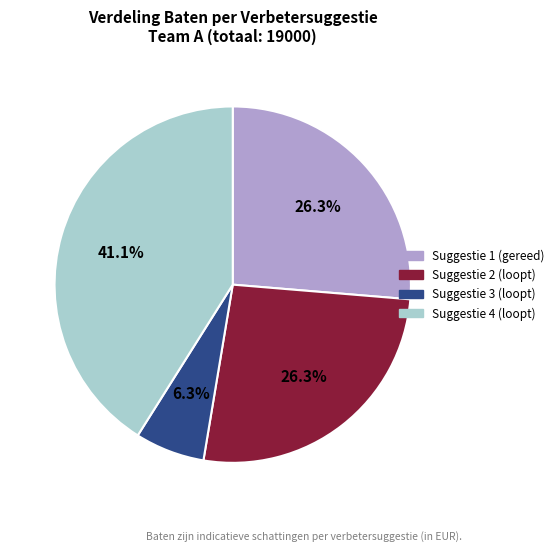

How many segments does this pie chart have?

4